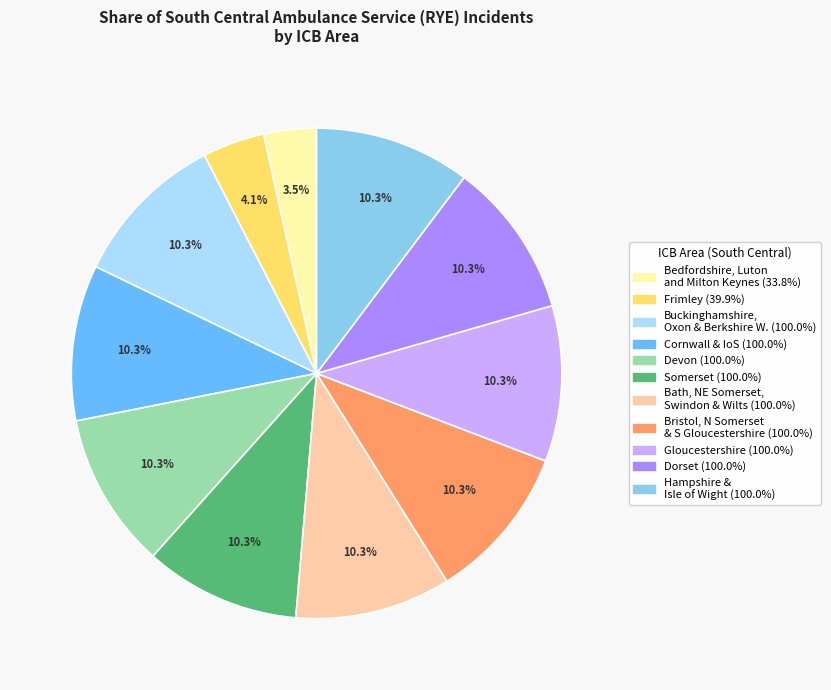

Is there any slice that represents more than half of the pie?

No